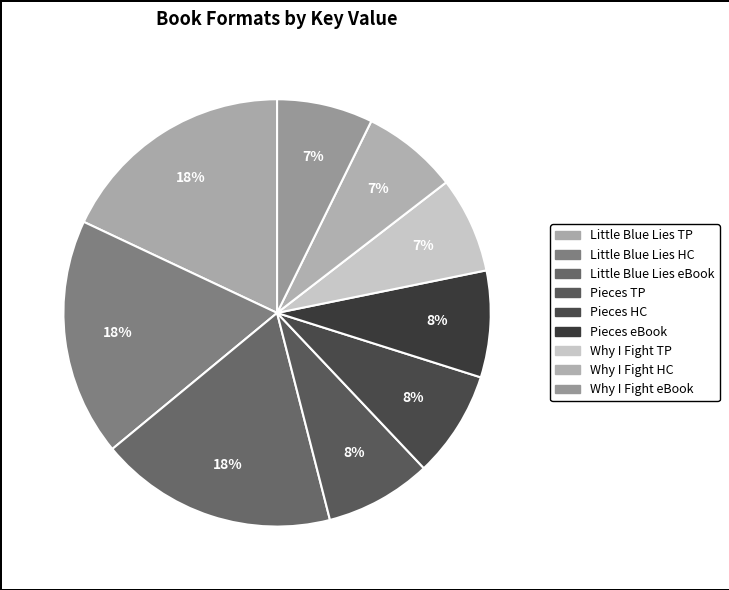

How many slices are in this pie chart?

9